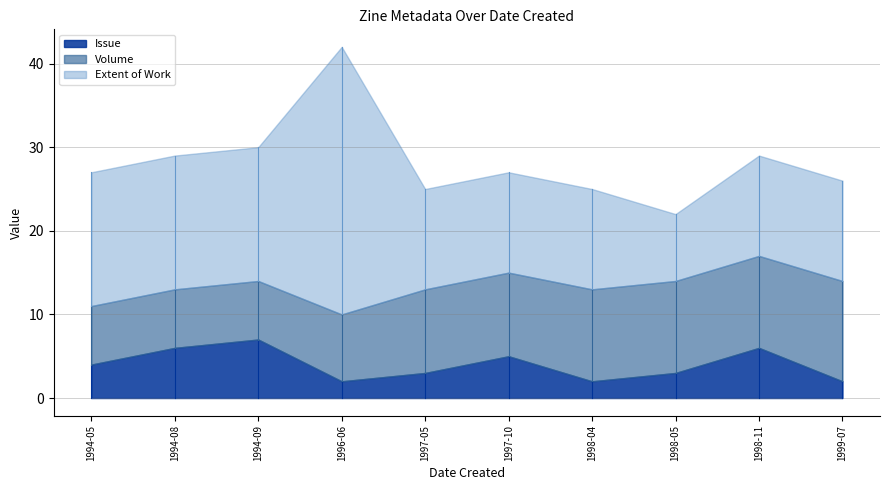

What is the maximum value for Volume?

12